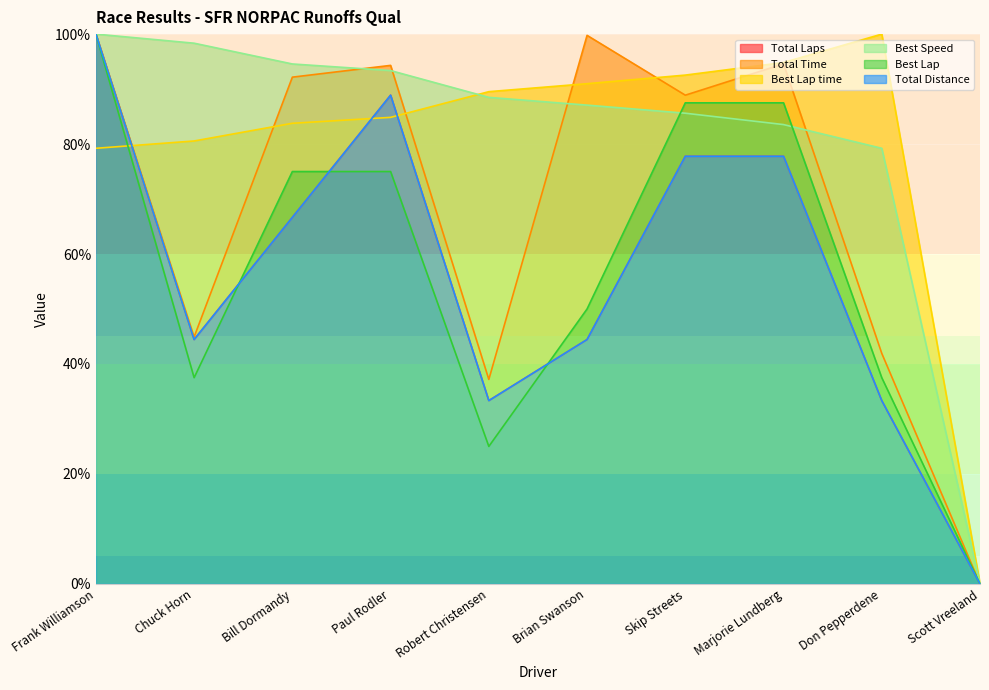

What is the label of the 5th point from the right?

Brian Swanson